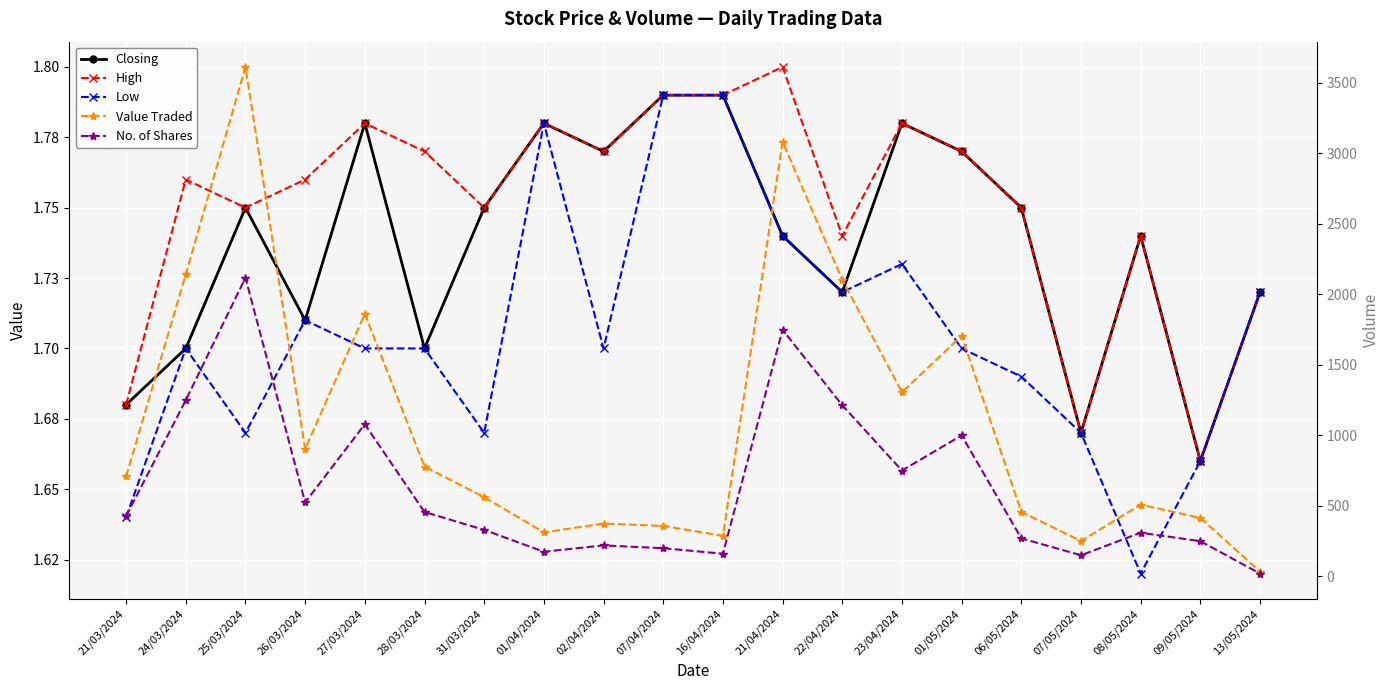

Reading right to left, what are all the values shown in this chart?

Closing: 13/05/2024=1.7	09/05/2024=1.7	08/05/2024=1.7	07/05/2024=1.7	06/05/2024=1.8	01/05/2024=1.8	23/04/2024=1.8	22/04/2024=1.7	21/04/2024=1.7	16/04/2024=1.8	07/04/2024=1.8	02/04/2024=1.8	01/04/2024=1.8	31/03/2024=1.8	28/03/2024=1.7	27/03/2024=1.8	26/03/2024=1.7	25/03/2024=1.8	24/03/2024=1.7	21/03/2024=1.7
High: 13/05/2024=1.7	09/05/2024=1.7	08/05/2024=1.7	07/05/2024=1.7	06/05/2024=1.8	01/05/2024=1.8	23/04/2024=1.8	22/04/2024=1.7	21/04/2024=1.8	16/04/2024=1.8	07/04/2024=1.8	02/04/2024=1.8	01/04/2024=1.8	31/03/2024=1.8	28/03/2024=1.8	27/03/2024=1.8	26/03/2024=1.8	25/03/2024=1.8	24/03/2024=1.8	21/03/2024=1.7
Low: 13/05/2024=1.7	09/05/2024=1.7	08/05/2024=1.6	07/05/2024=1.7	06/05/2024=1.7	01/05/2024=1.7	23/04/2024=1.7	22/04/2024=1.7	21/04/2024=1.7	16/04/2024=1.8	07/04/2024=1.8	02/04/2024=1.7	01/04/2024=1.8	31/03/2024=1.7	28/03/2024=1.7	27/03/2024=1.7	26/03/2024=1.7	25/03/2024=1.7	24/03/2024=1.7	21/03/2024=1.6
Value Traded: 13/05/2024=34.0	09/05/2024=415.0	08/05/2024=509.0	07/05/2024=251.0	06/05/2024=458.0	01/05/2024=1706.0	23/04/2024=1306.0	22/04/2024=2104.0	21/04/2024=3083.0	16/04/2024=288.0	07/04/2024=358.0	02/04/2024=375.0	01/04/2024=312.0	31/03/2024=562.0	28/03/2024=779.0	27/03/2024=1862.0	26/03/2024=903.0	25/03/2024=3613.0	24/03/2024=2142.0	21/03/2024=709.0
No. of Shares: 13/05/2024=20.0	09/05/2024=250.0	08/05/2024=310.0	07/05/2024=150.0	06/05/2024=270.0	01/05/2024=1000.0	23/04/2024=751.0	22/04/2024=1214.0	21/04/2024=1749.0	16/04/2024=161.0	07/04/2024=200.0	02/04/2024=220.0	01/04/2024=175.0	31/03/2024=330.0	28/03/2024=457.0	27/03/2024=1079.0	26/03/2024=525.0	25/03/2024=2118.0	24/03/2024=1250.0	21/03/2024=427.0